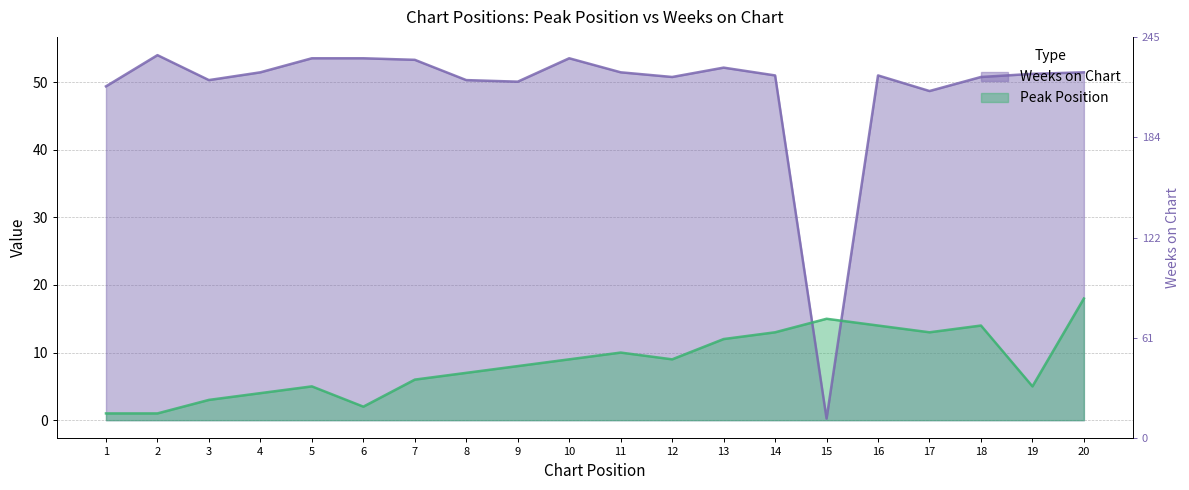

What is the total value across all series at 3?

53.3